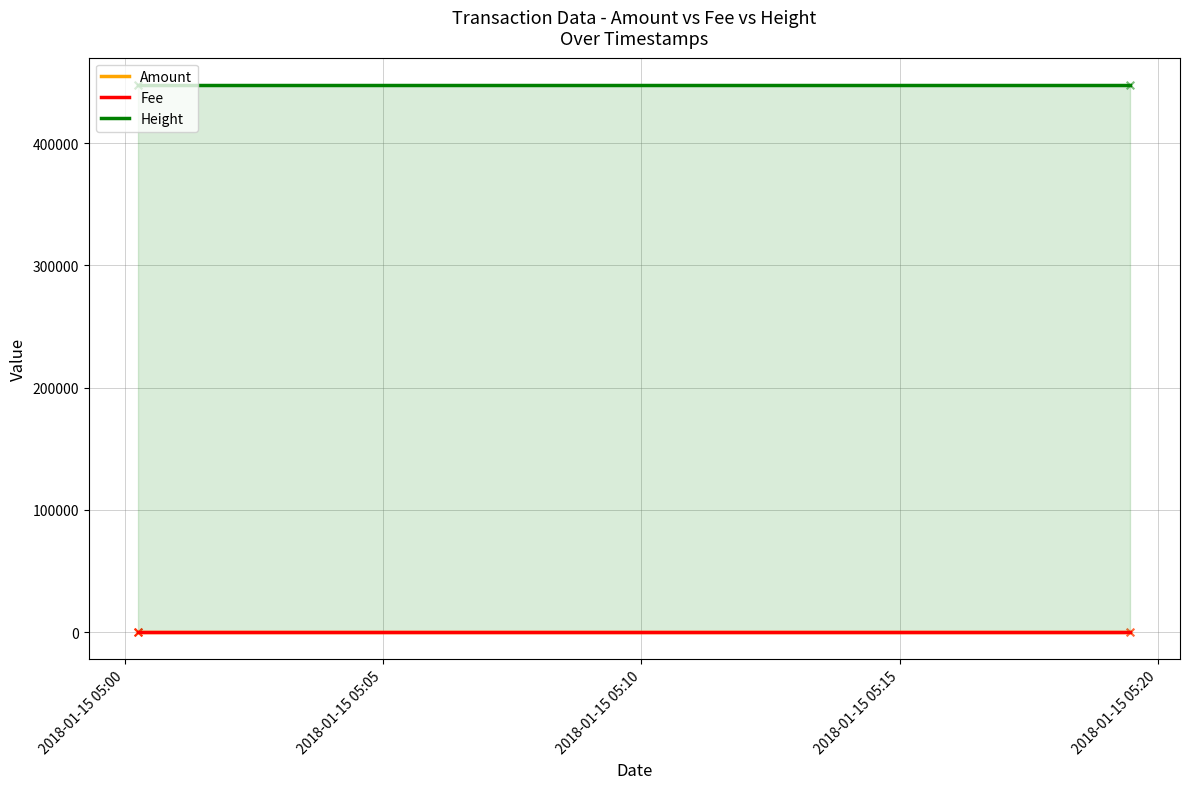

Which series reaches the minimum Y coordinate?

Amount